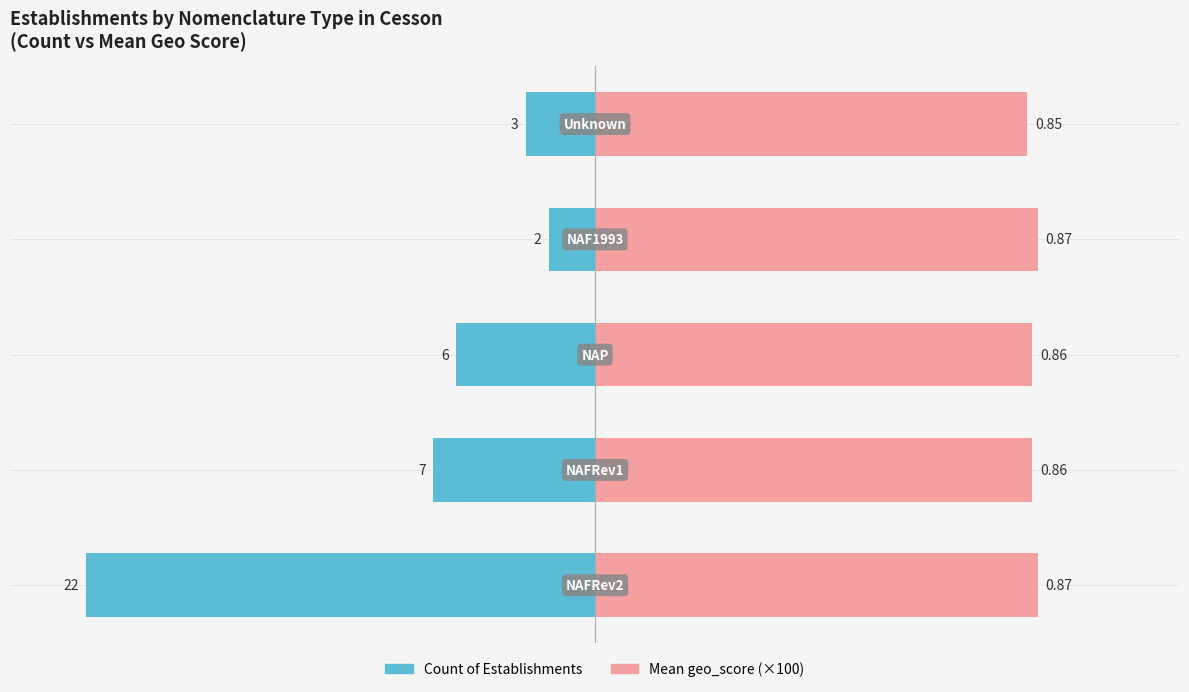

At how many categories does at least one series exceed 28?

5